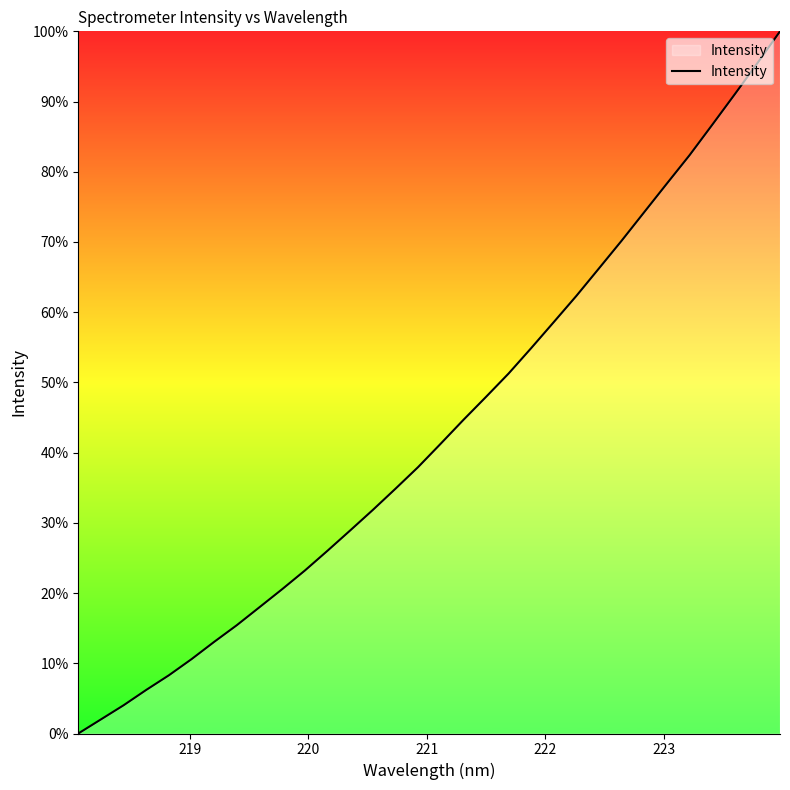

What is the greatest value displayed?

100.0